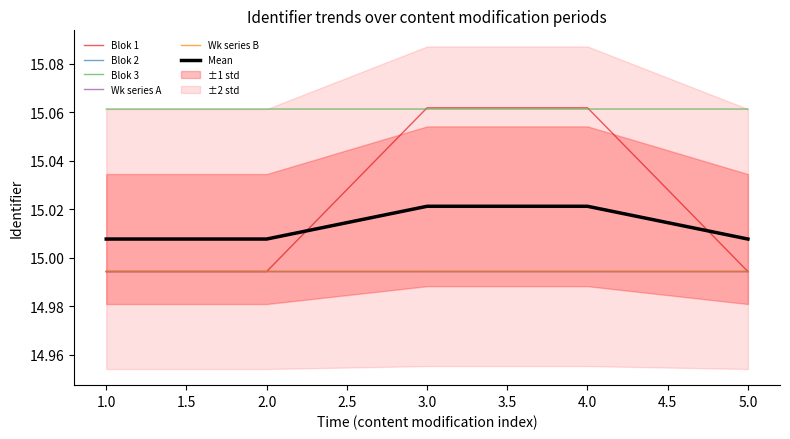

Is it true that Mean equals 22.0 at 4.0?

False